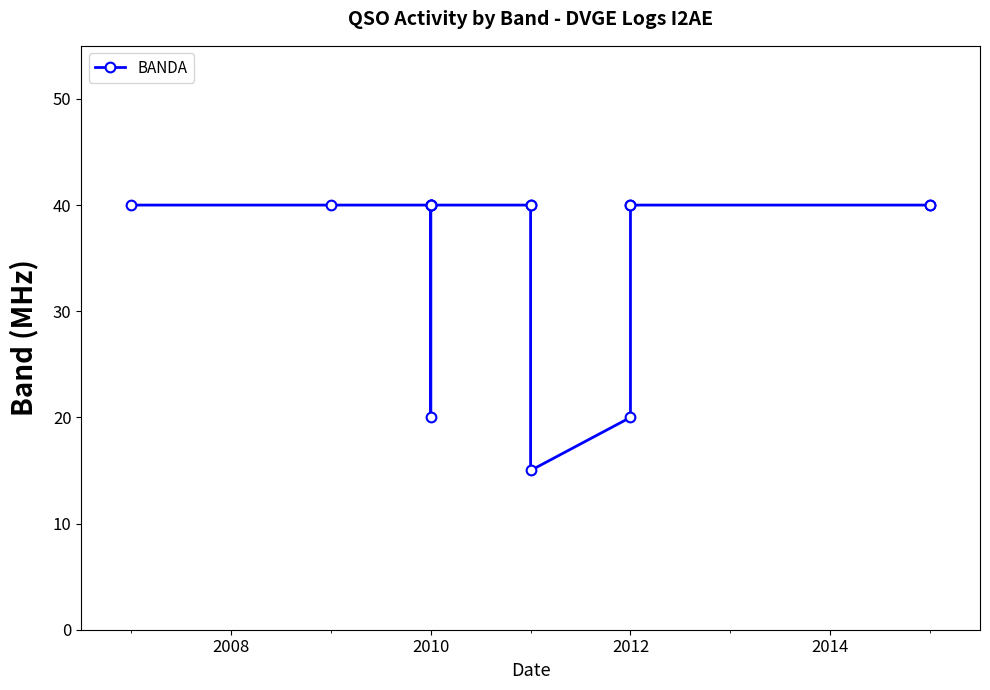

Reading left to right, list all the values displayed in this chart.

40	40	40	20	40	40	40	40	40	40	15	20	40	40	40	40